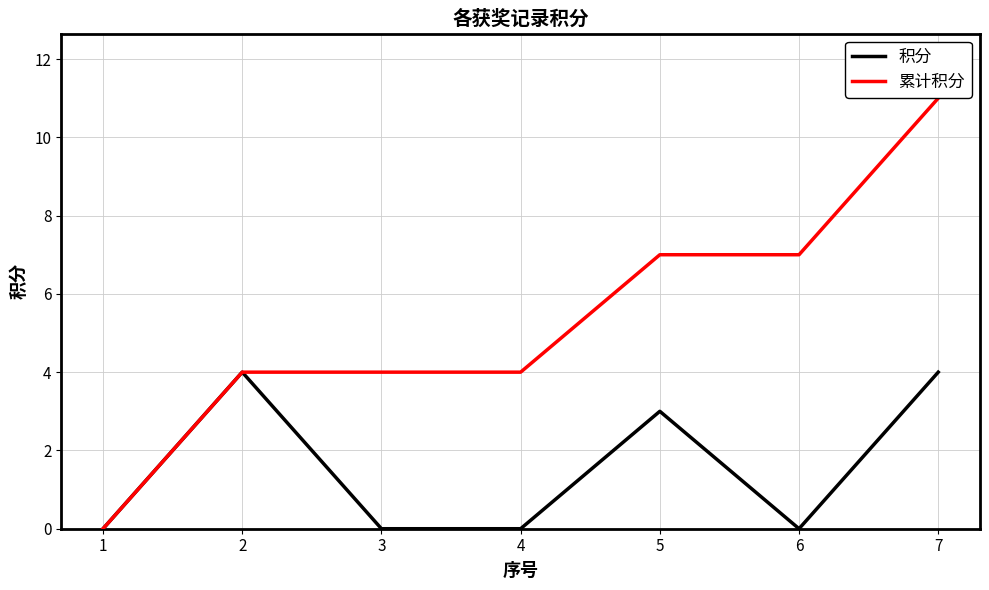

True or false: 累计积分 has more than 2 points higher than both neighbors.

False